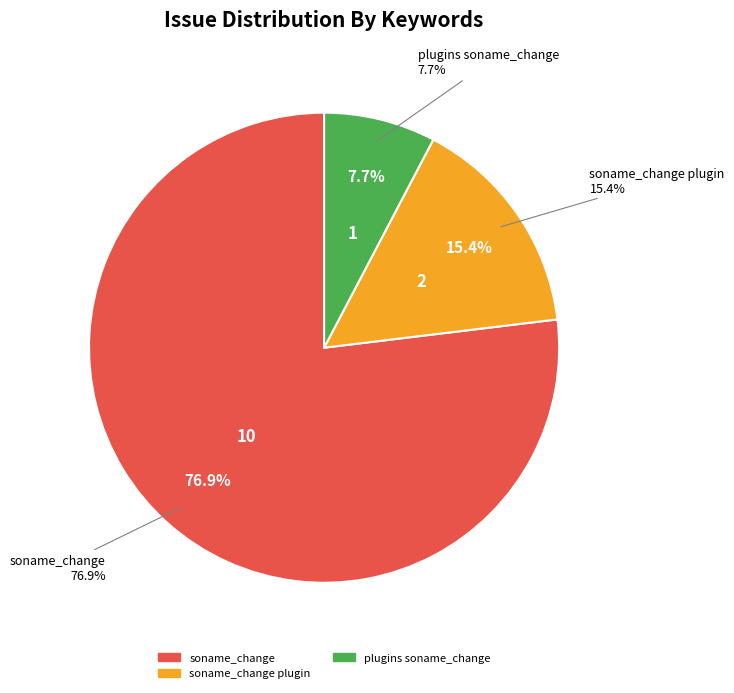

Which has a higher value, soname_change or soname_change?

soname_change